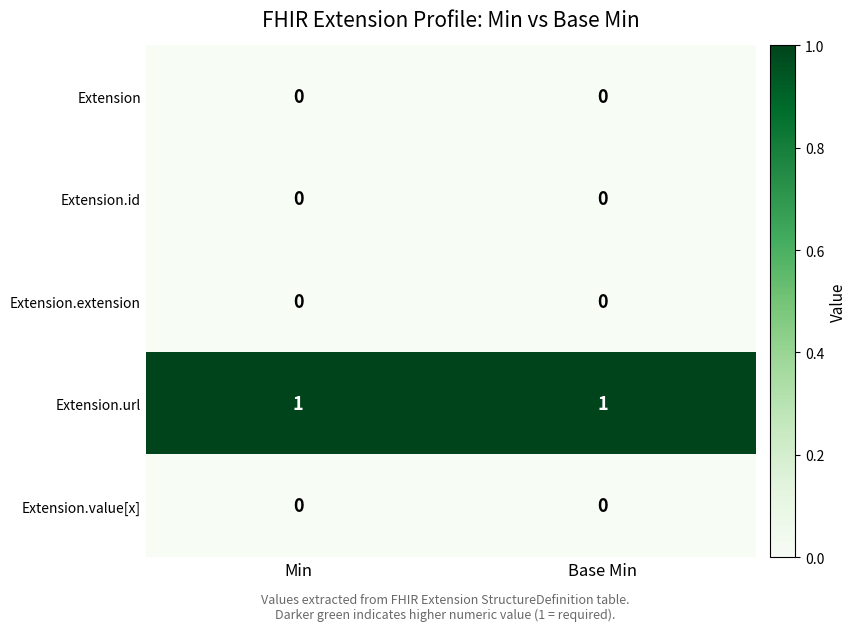

The Extension.extension series shows 0 at Min. True or false?

True